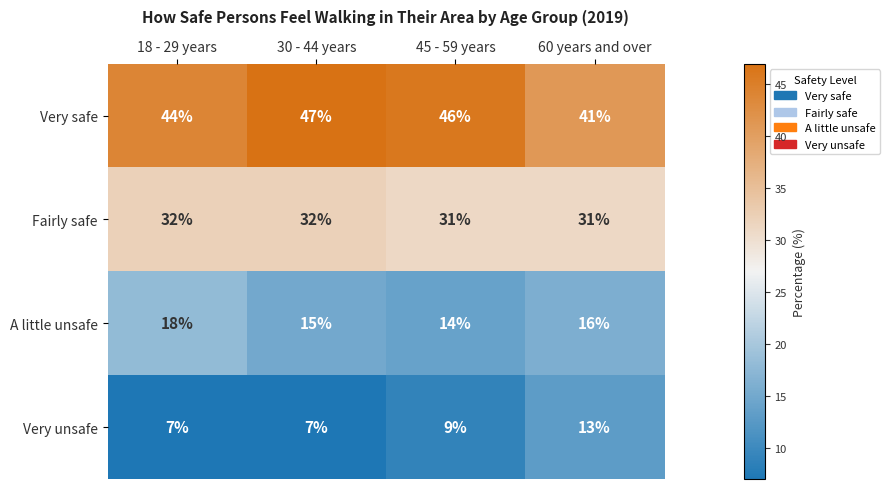

Count the Very safe values in the range 44 to 47.

3